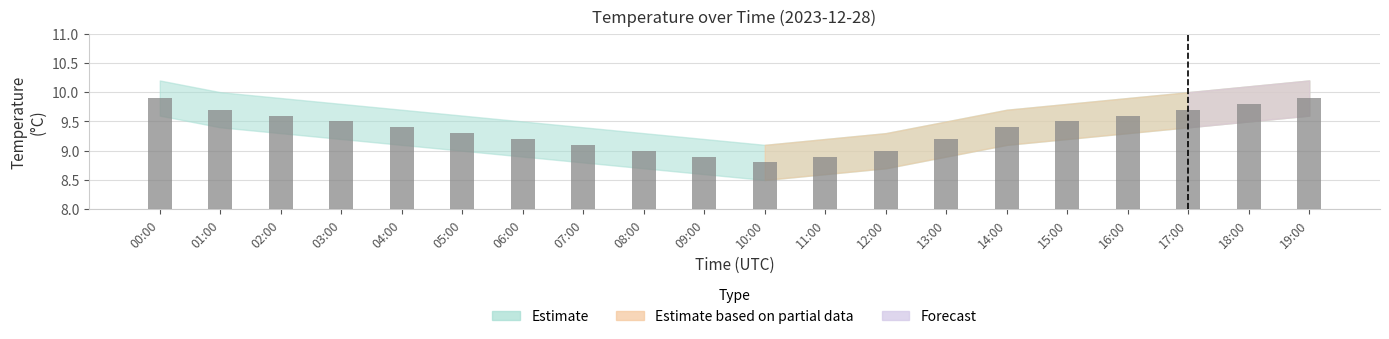

What is the value of the 11th bar from the left?

8.8